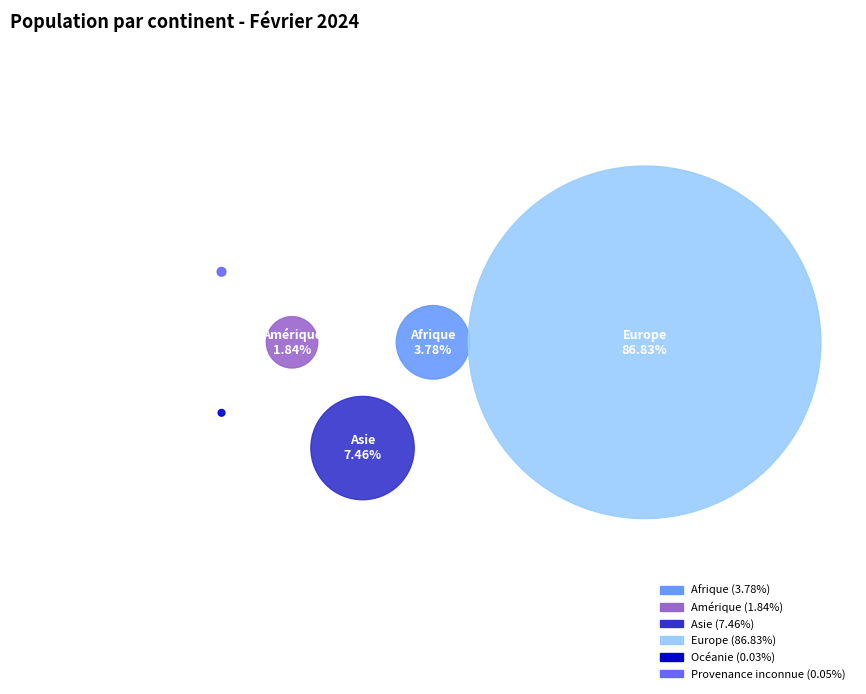

Is Asie the majority of the pie?

No